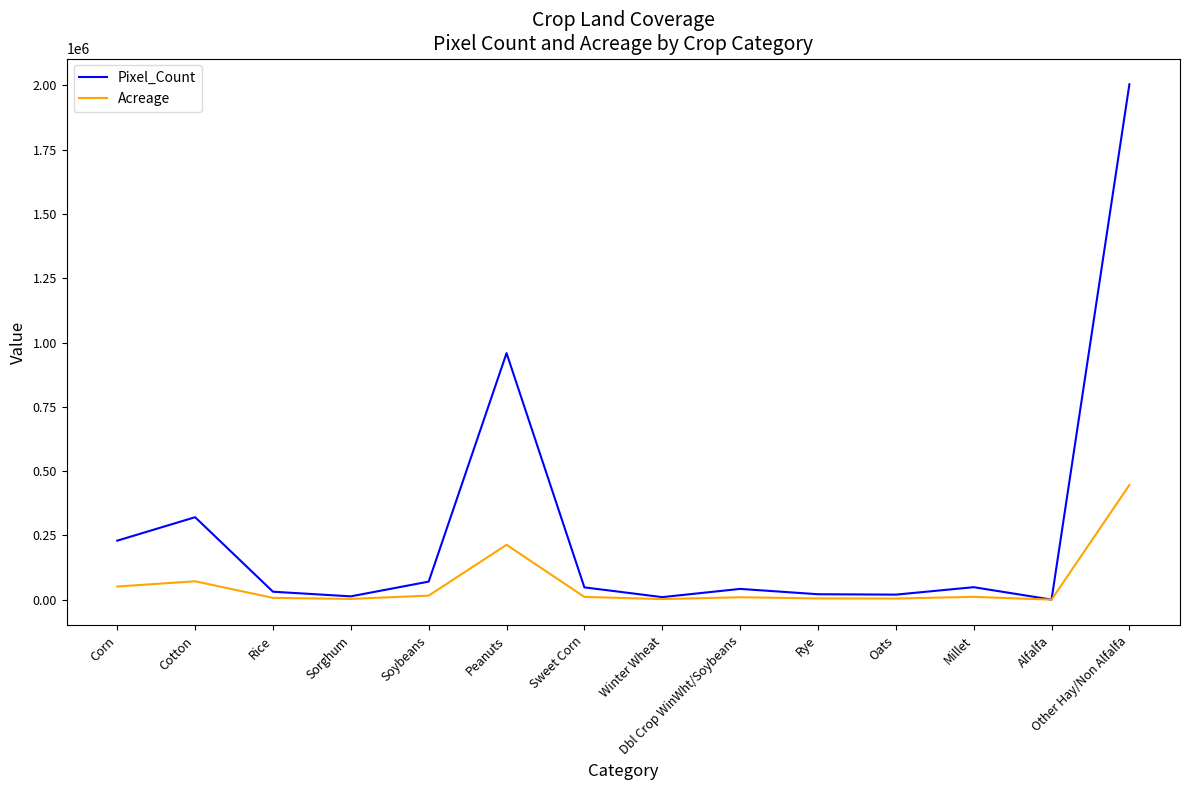

Between Corn and Alfalfa, which series saw the biggest shift?

Pixel_Count